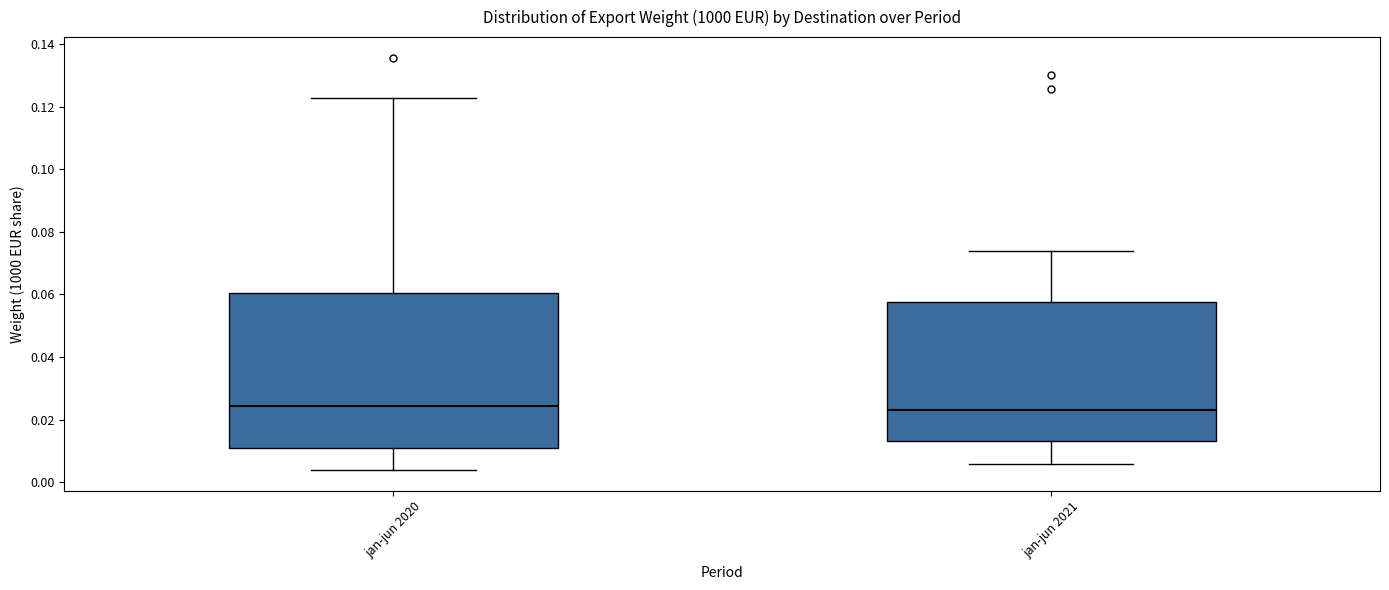

Reading left to right, read every box against the y-axis: the position of its median line, the range the box covers, and the ends of its whiskers. The values are not printed on the chart, so give them approximately, as read against the axis.

jan-jun 2020: median 0.024, box 0.010 to 0.060, whiskers 0.004 to 0.122
jan-jun 2021: median 0.024, box 0.014 to 0.058, whiskers 0.006 to 0.074